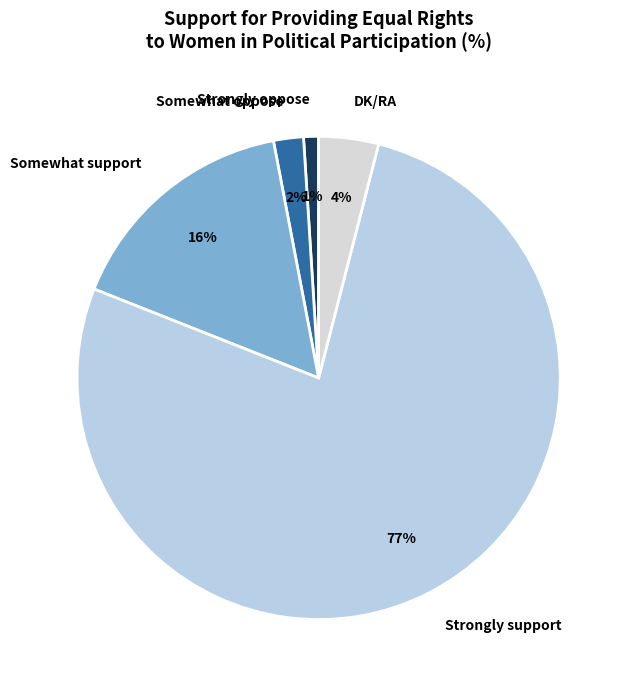

To the nearest percent, what portion does Strongly support represent?

77%